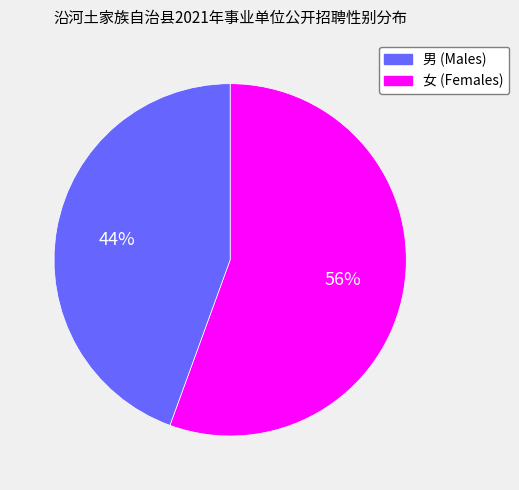

Does any single category account for the majority?

Yes